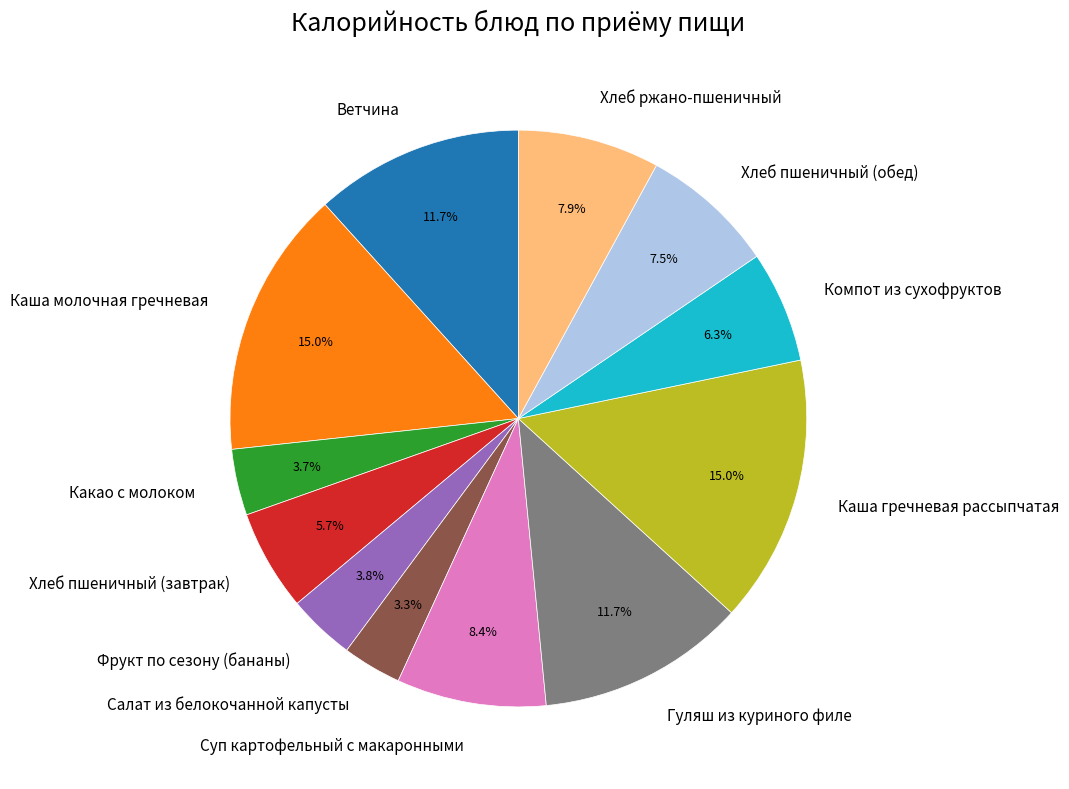

How much of the chart is everything except Хлеб ржано-пшеничный?

92.1%